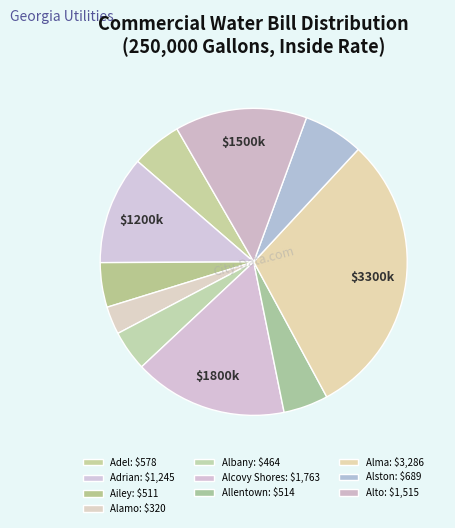

What portion of the pie excludes Albany?

95.7%